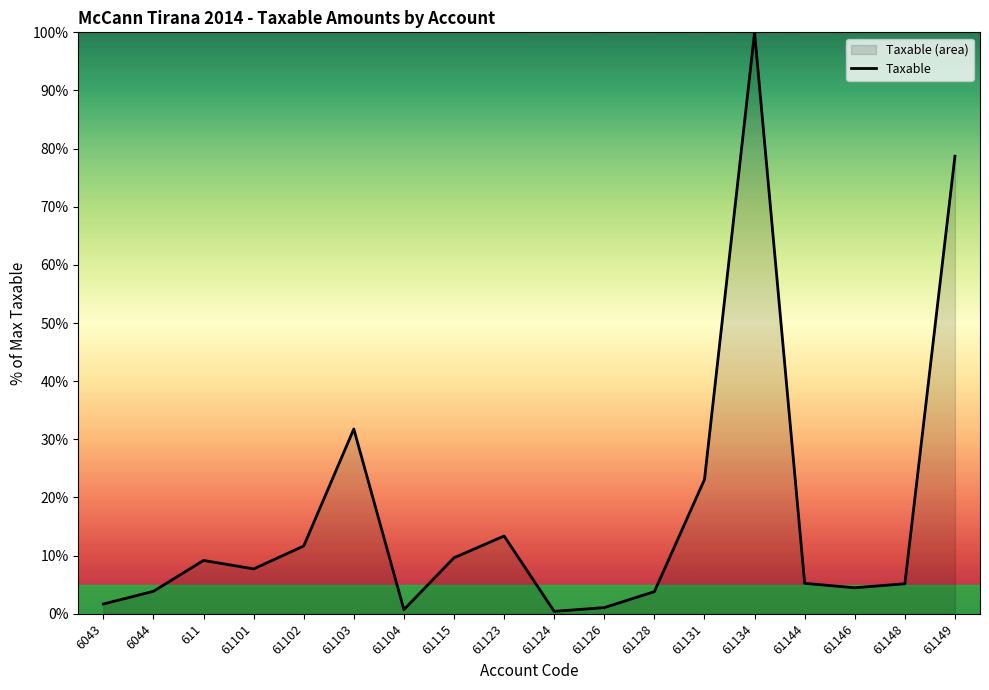

How many values are below 7?

9